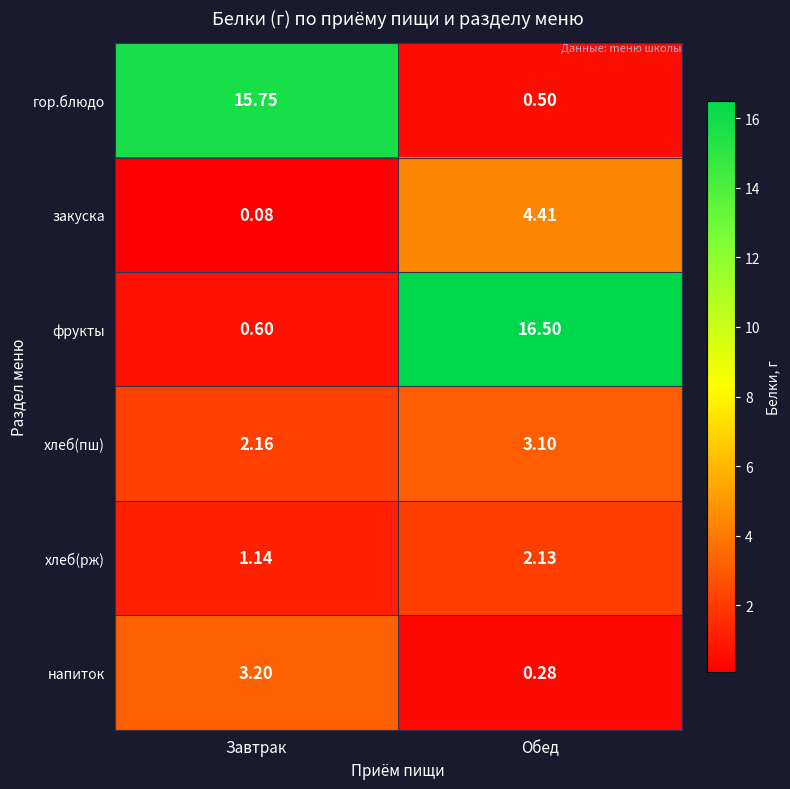

At which category is the sum across all series the highest?

Обед